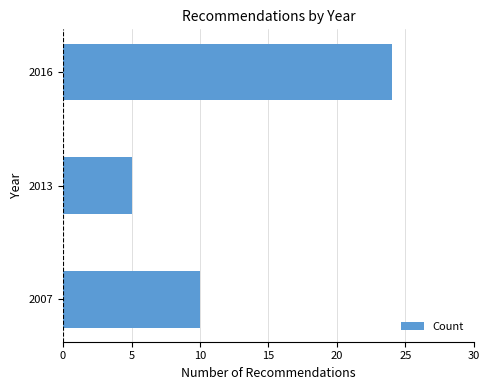

Reading bottom to top, transcribe all the data shown in this chart.

10	5	24